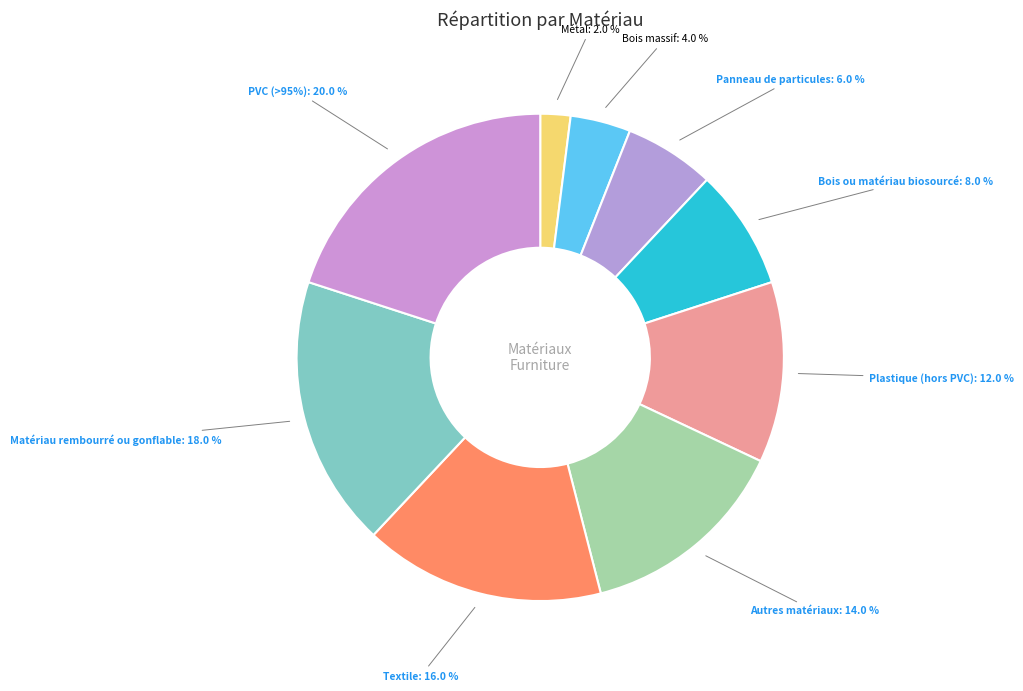

How many slices are in this pie chart?

9